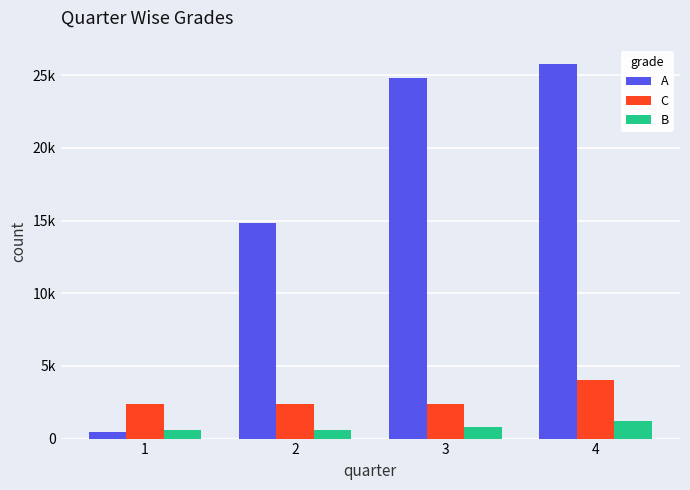

Where is A nearest to the value 13138?

2